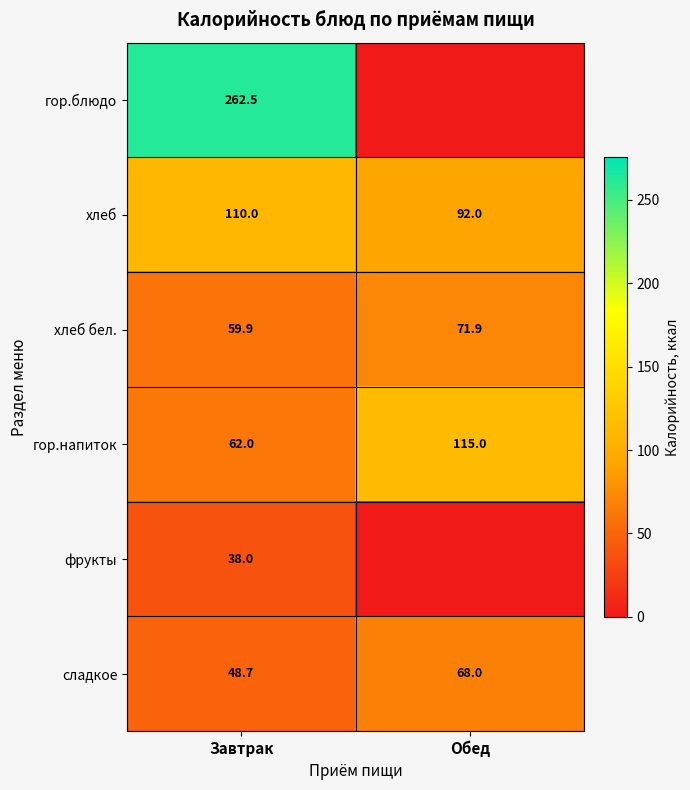

True or false: сладкое has a value of 48.7 at Завтрак.

True